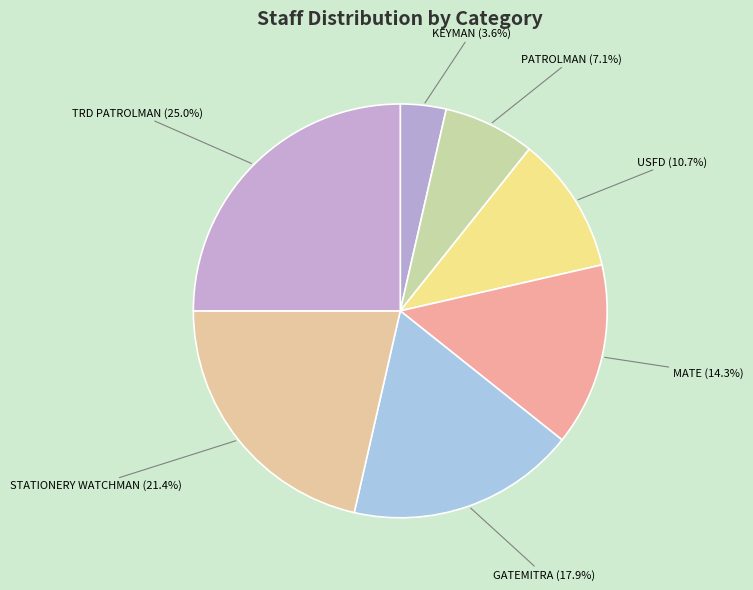

To the nearest percent, what portion does GATEMITRA represent?

18%